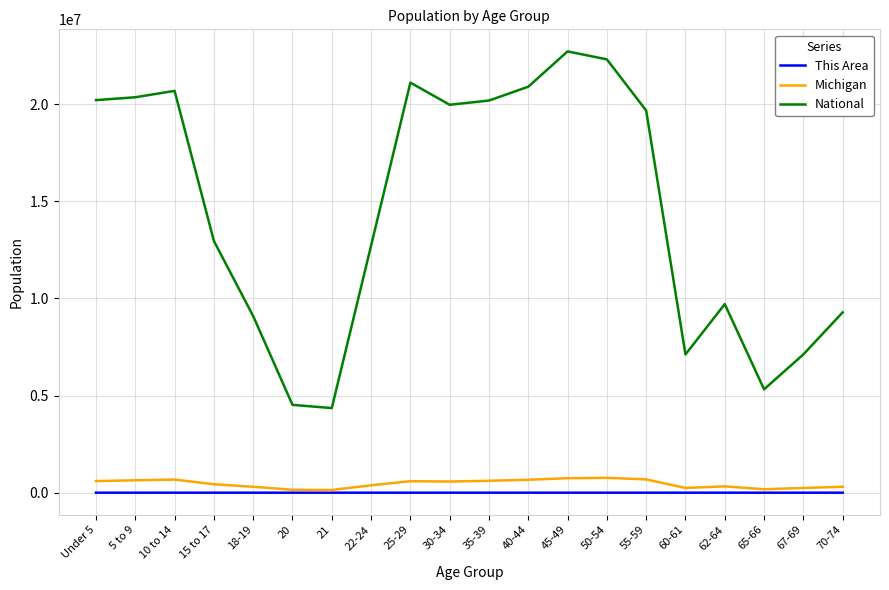

True or false: National has a value of 2972281 at 18-19.

False